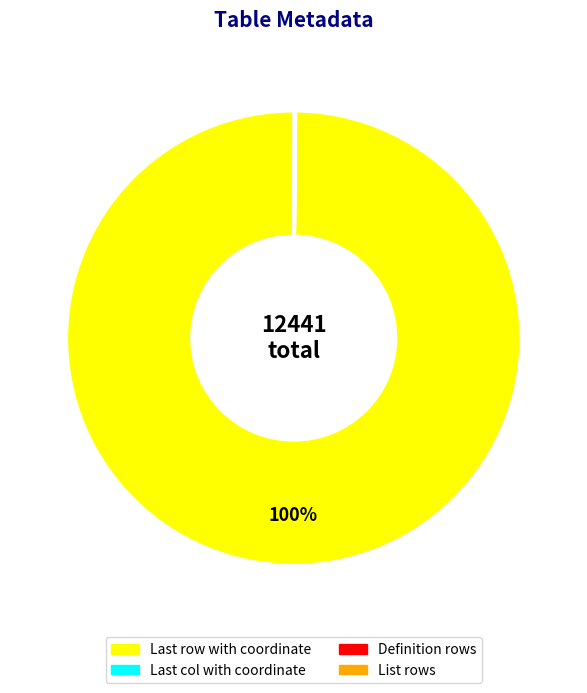

To the nearest percent, what is the average slice percentage?

25%